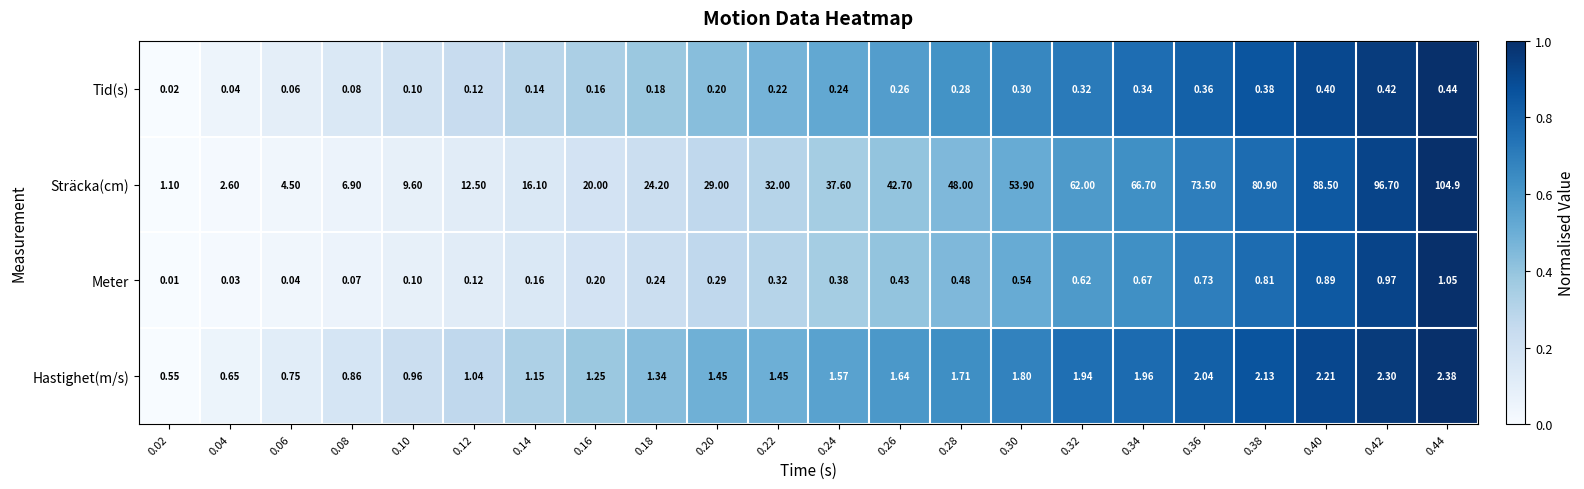

At which category is the sum across all series the highest?

0.44